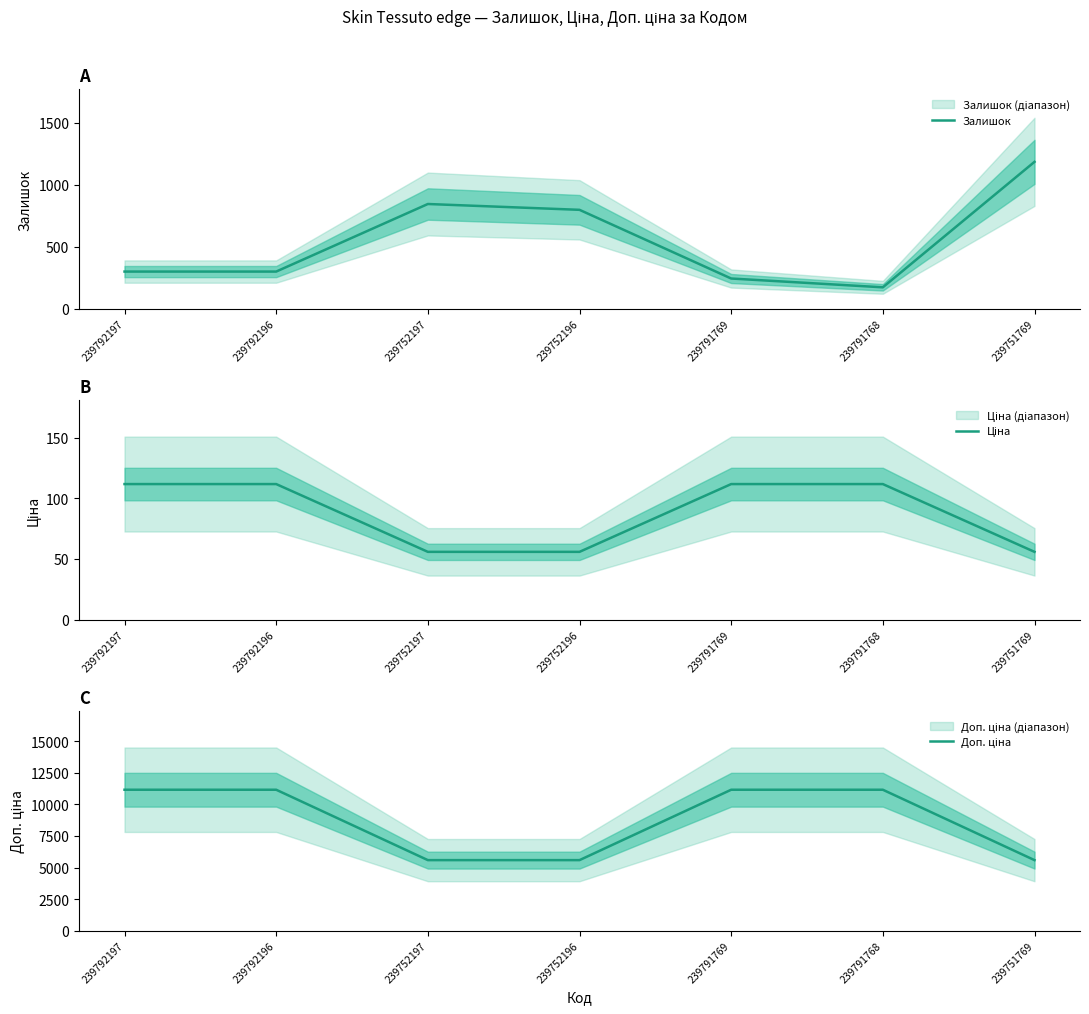

What is the label of the 6th point from the left?

239791768